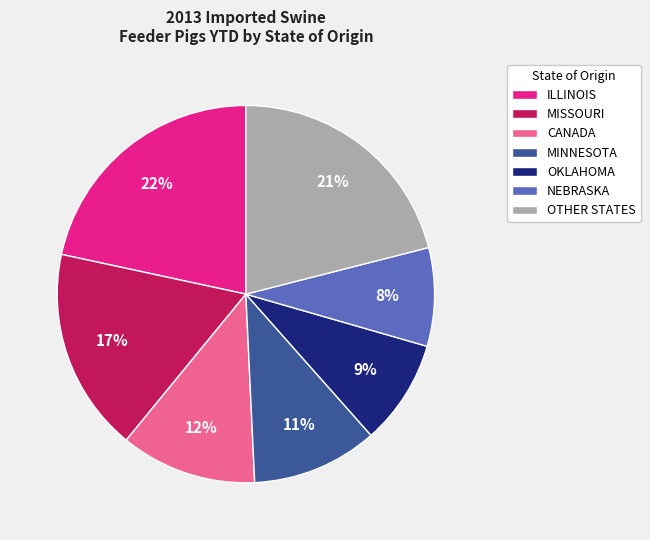

To the nearest percent, what is the average slice percentage?

14%